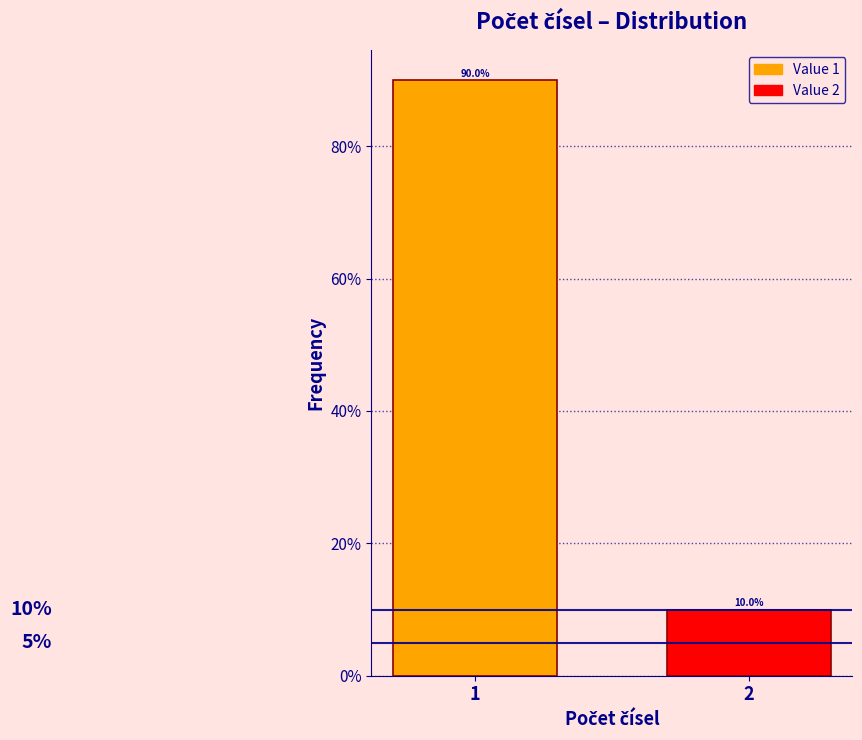

Reading left to right, what are all the values shown in this chart?

1=90	2=10